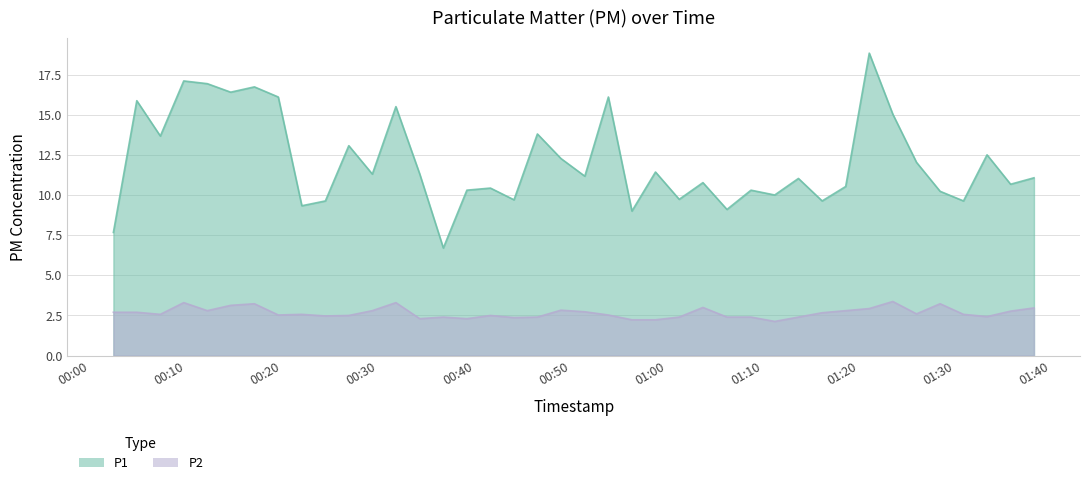

At which label is P2 closest to 2?

2023-02-01T01:11:13